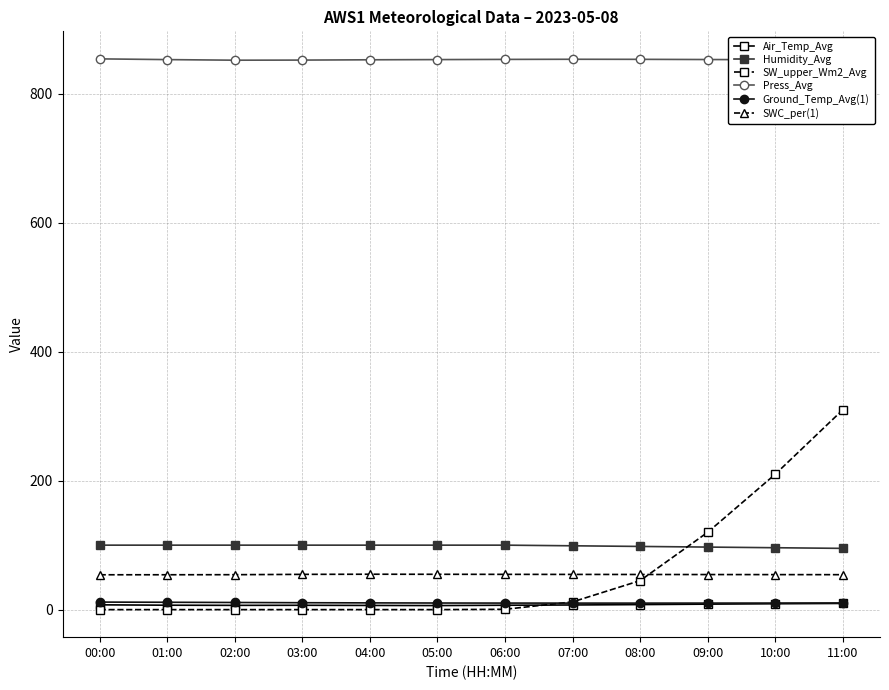

True or false: Ground_Temp_Avg(1) and SW_upper_Wm2_Avg cross at least once.

True